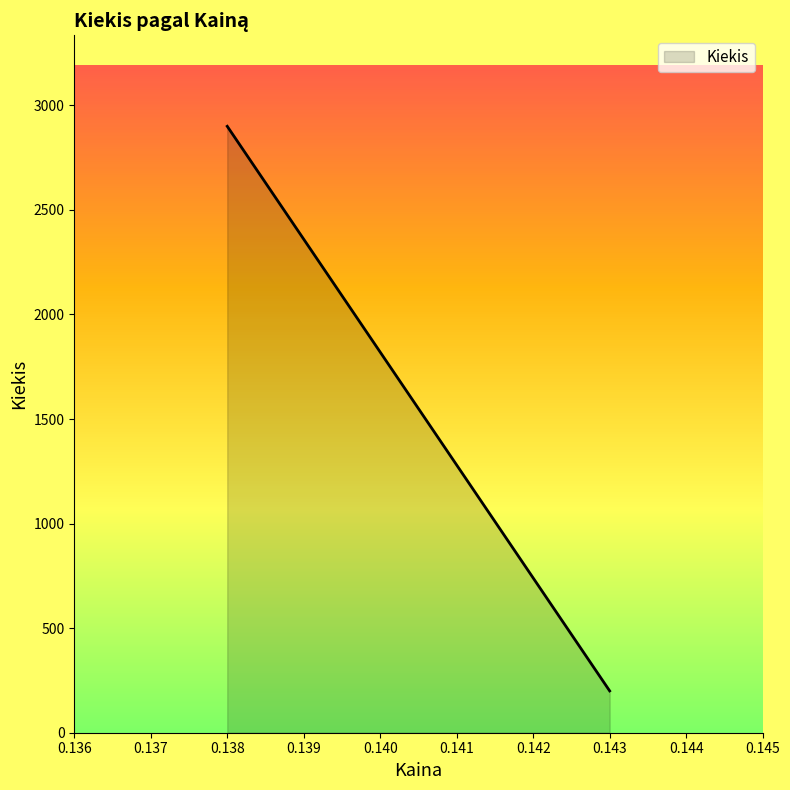

What is the sum of all values?

11800